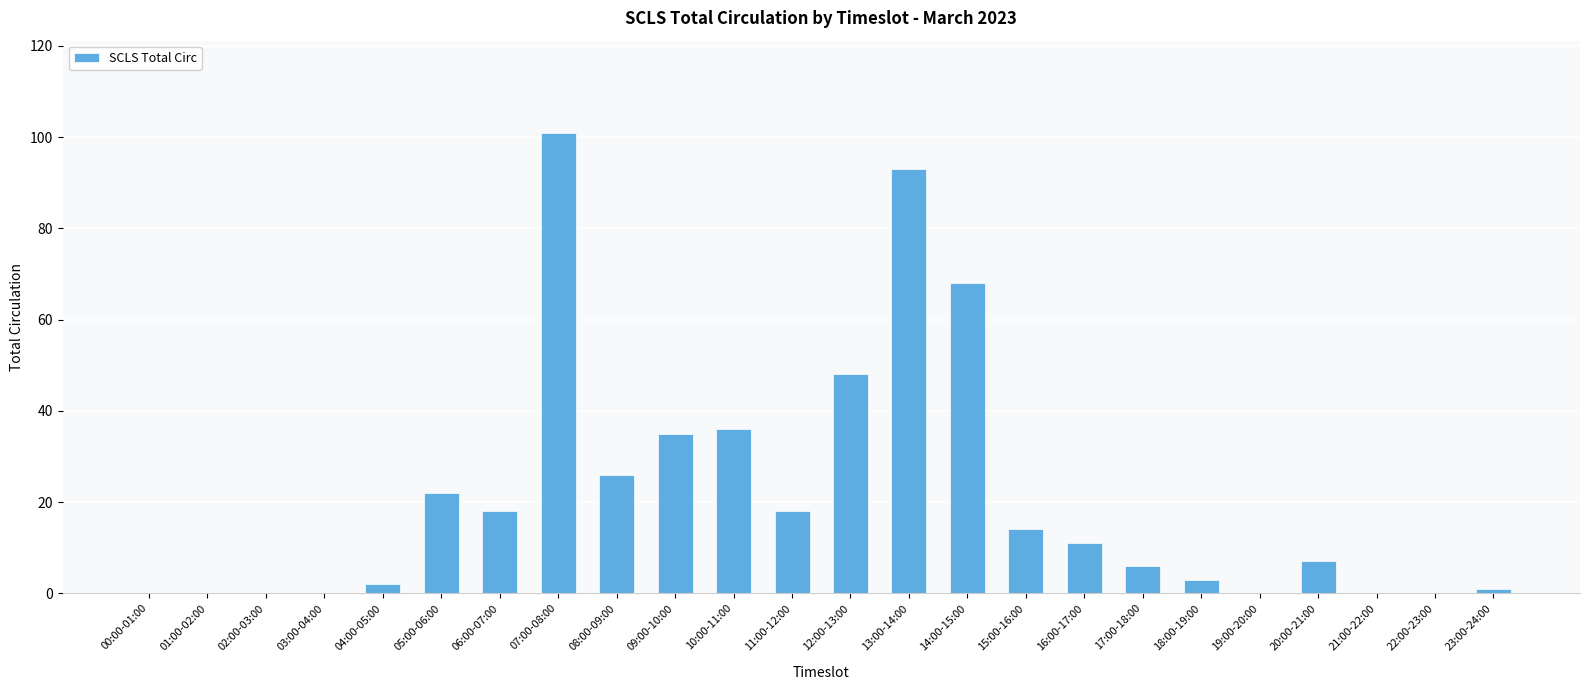

What is the greatest value displayed?

101